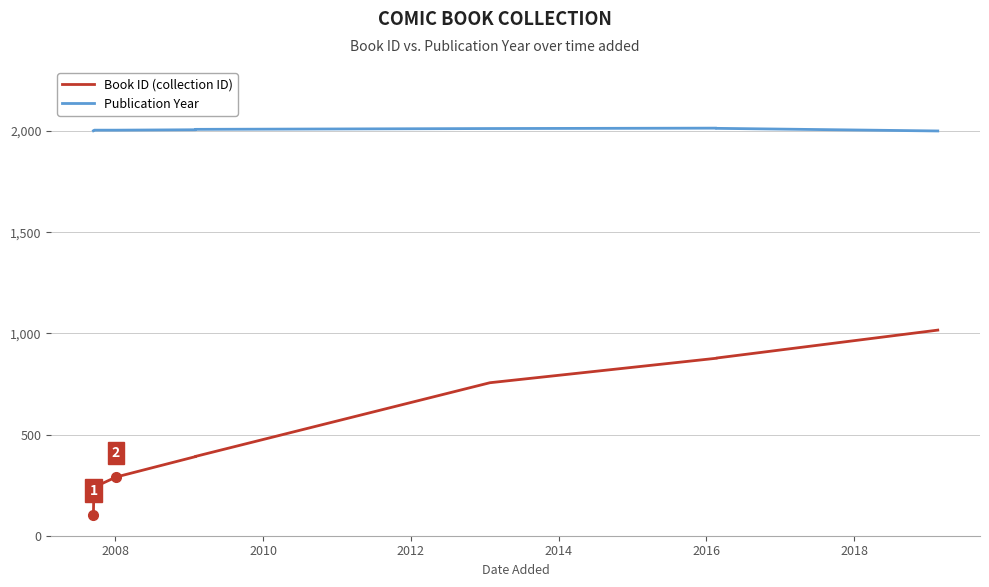

Rank the series by their average value, from highest to lowest.

Publication Year, Book ID (collection ID)